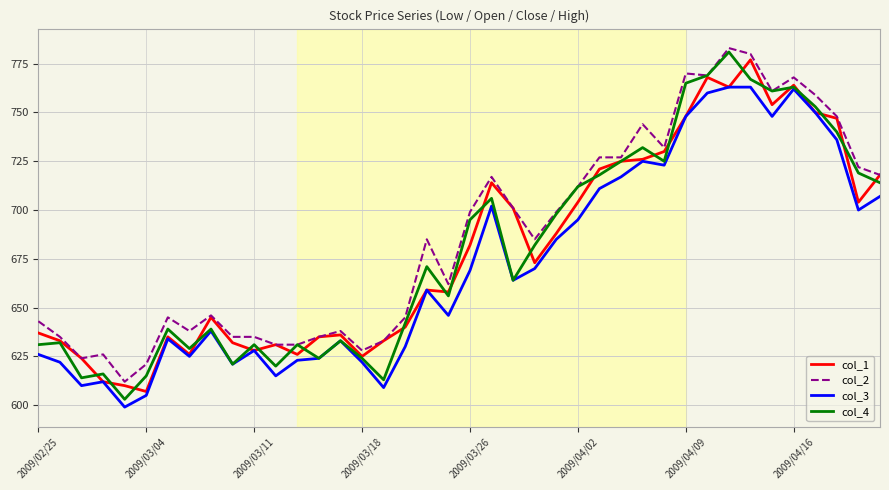

True or false: col_3 has more than 2 points higher than both neighbors.

True